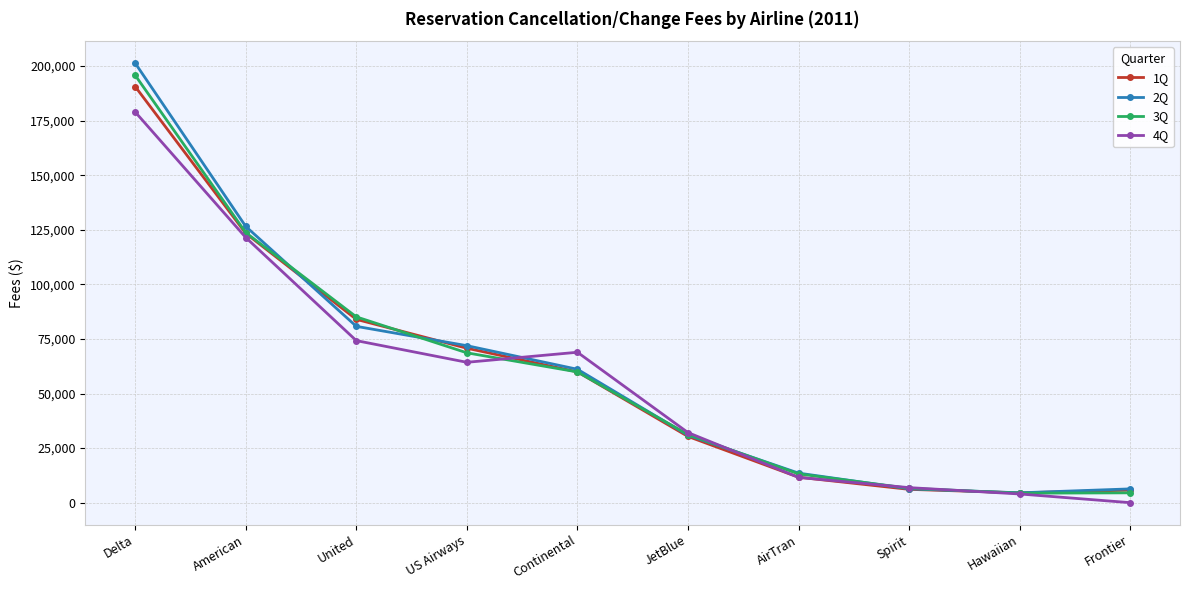

What value does the 2Q series have at Frontier?

6313